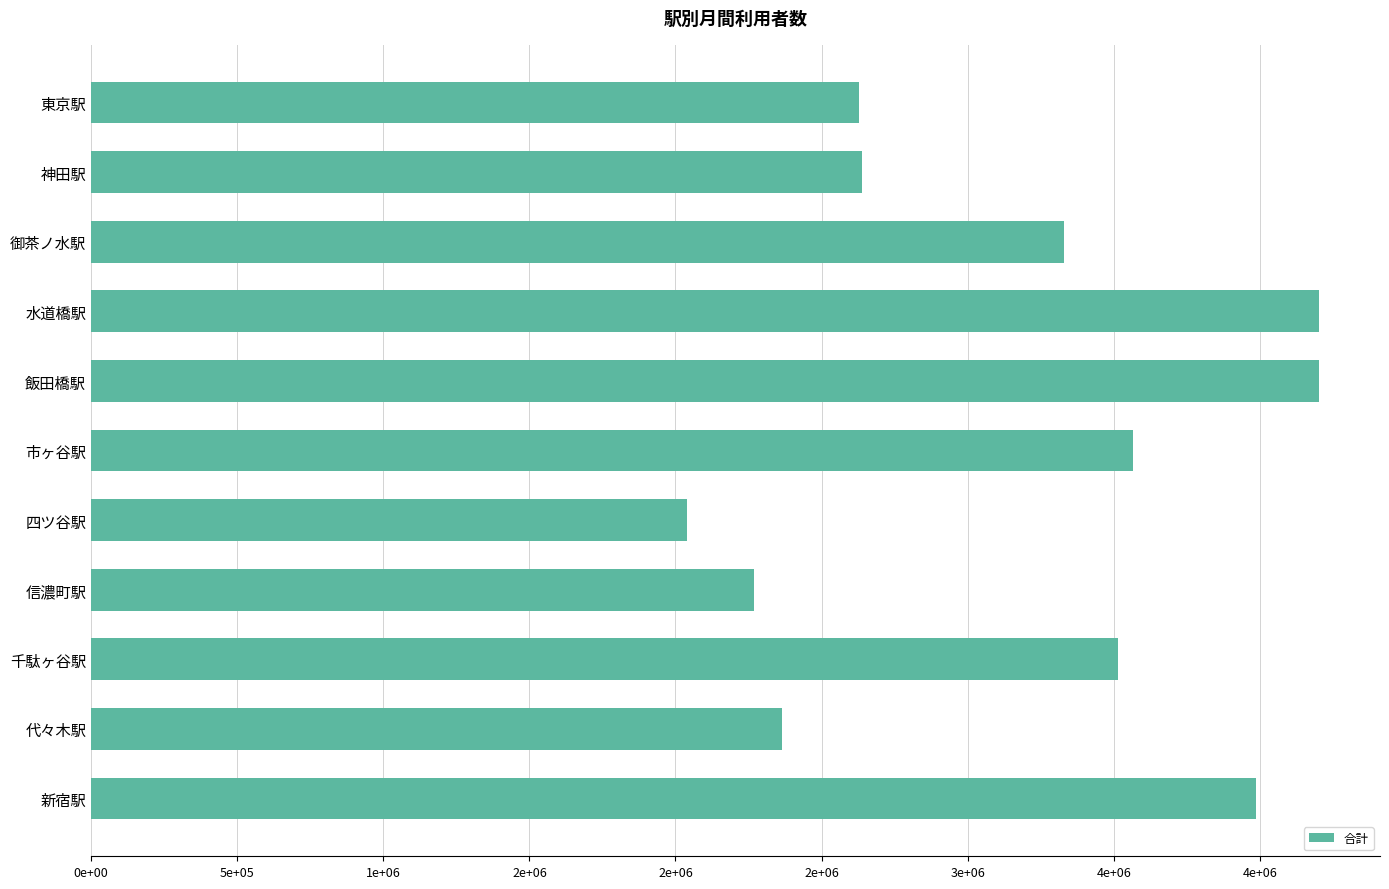

Does the chart contain stacked bars?

No